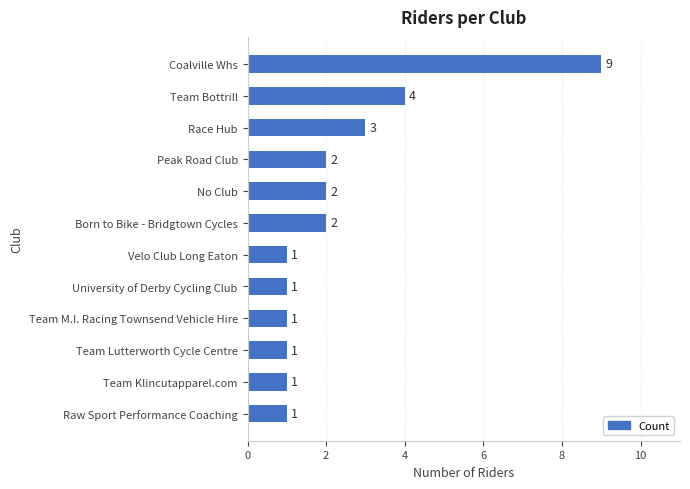

The chart shows a value of 2 at Born to Bike - Bridgtown Cycles. True or false?

True